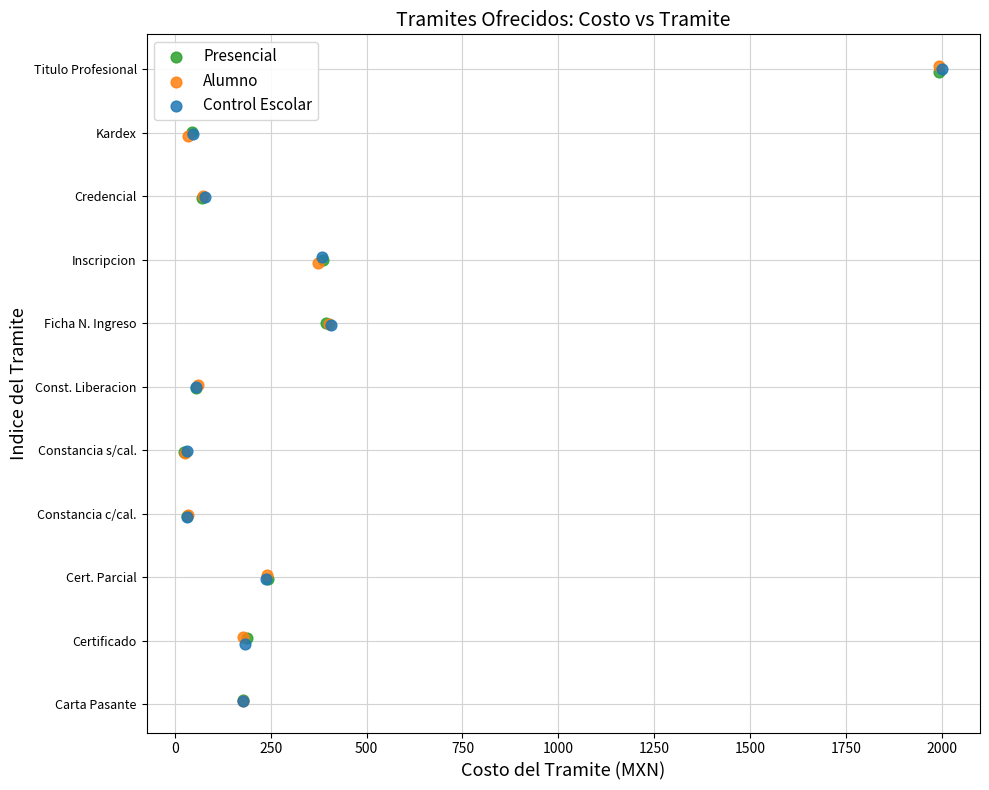

What are all the series names shown in the legend?

Presencial, Alumno, Control Escolar